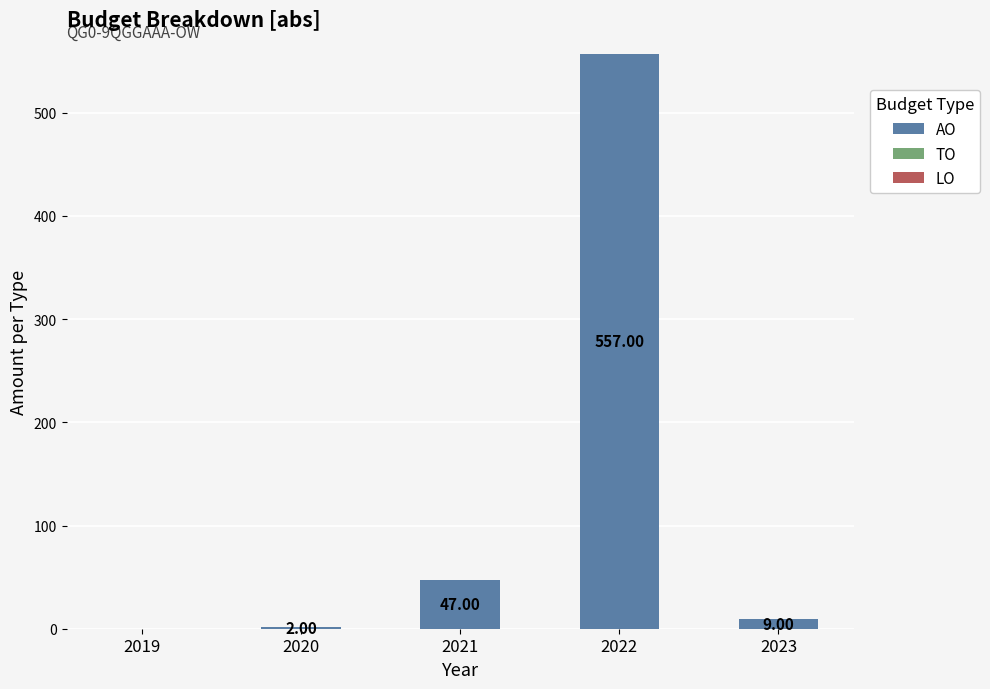

What is the sum of the values at 2020 and 2022?

559